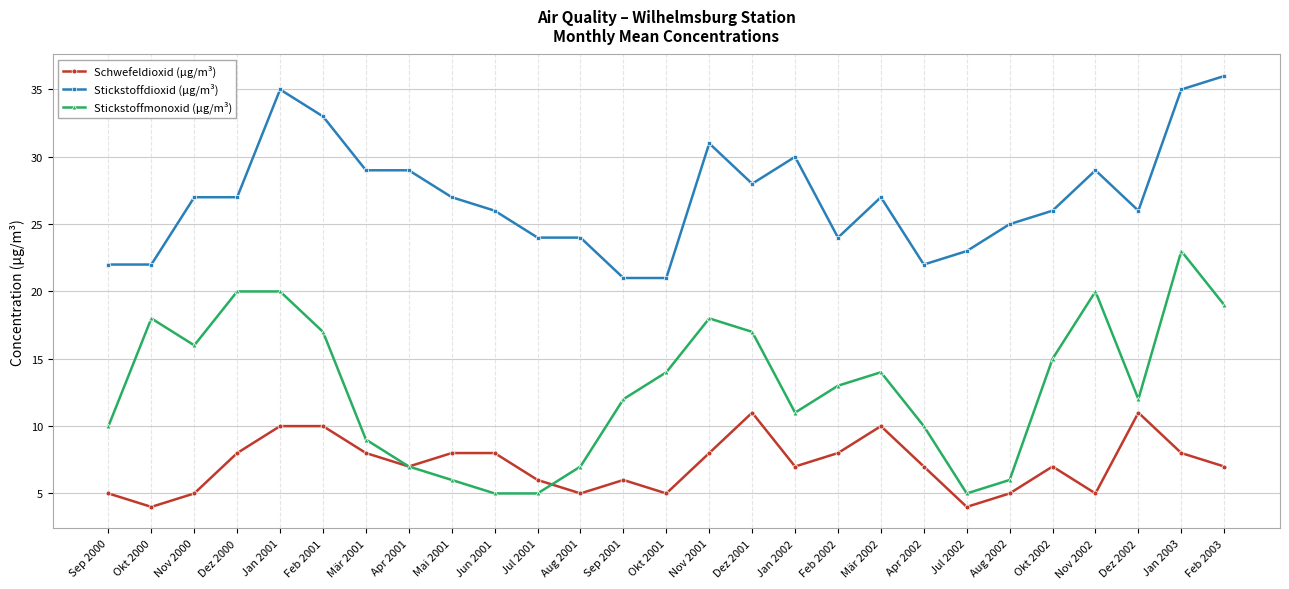

What is the minimum value shown in the chart?

4